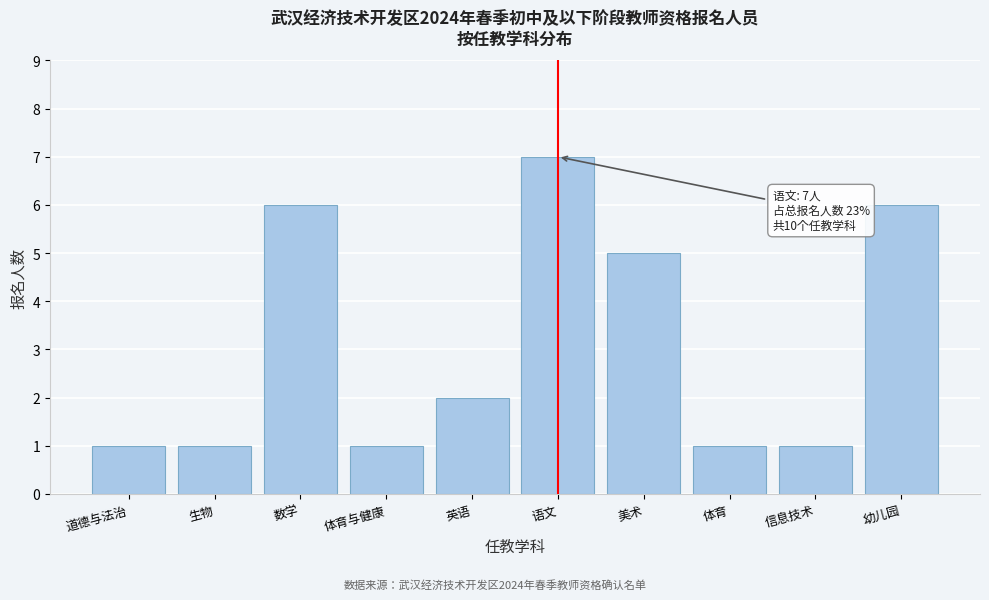

Reading left to right, extract all data points from this chart.

1	1	6	1	2	7	5	1	1	6